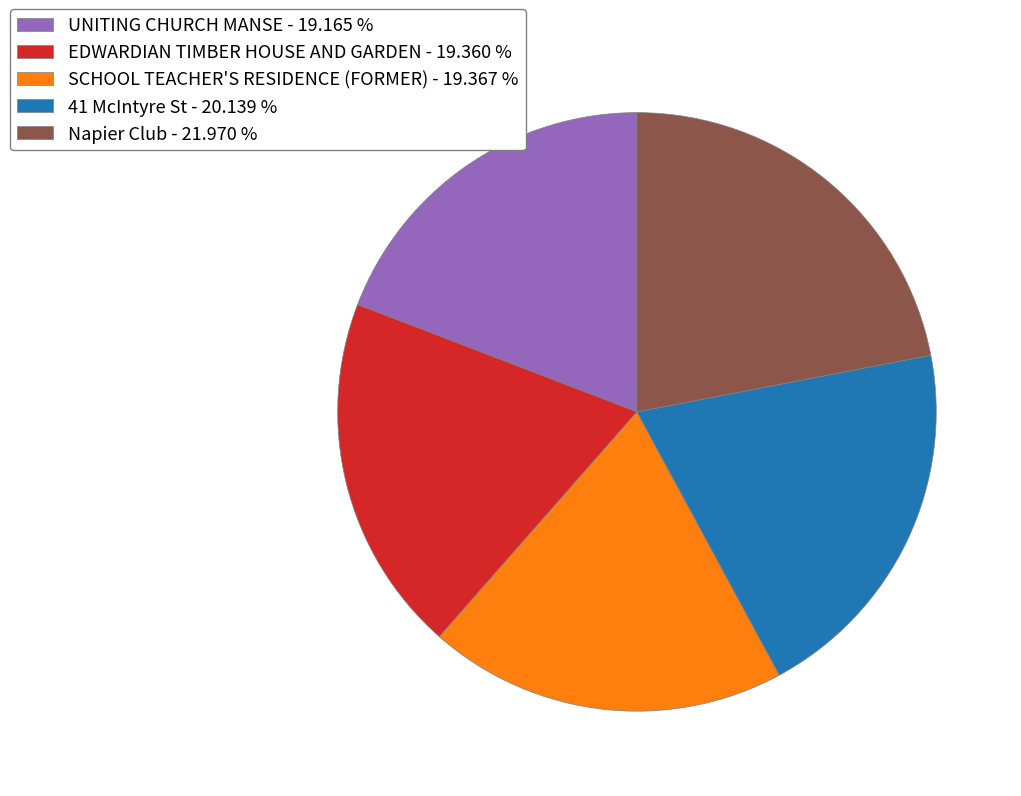

How many segments does this pie chart have?

5